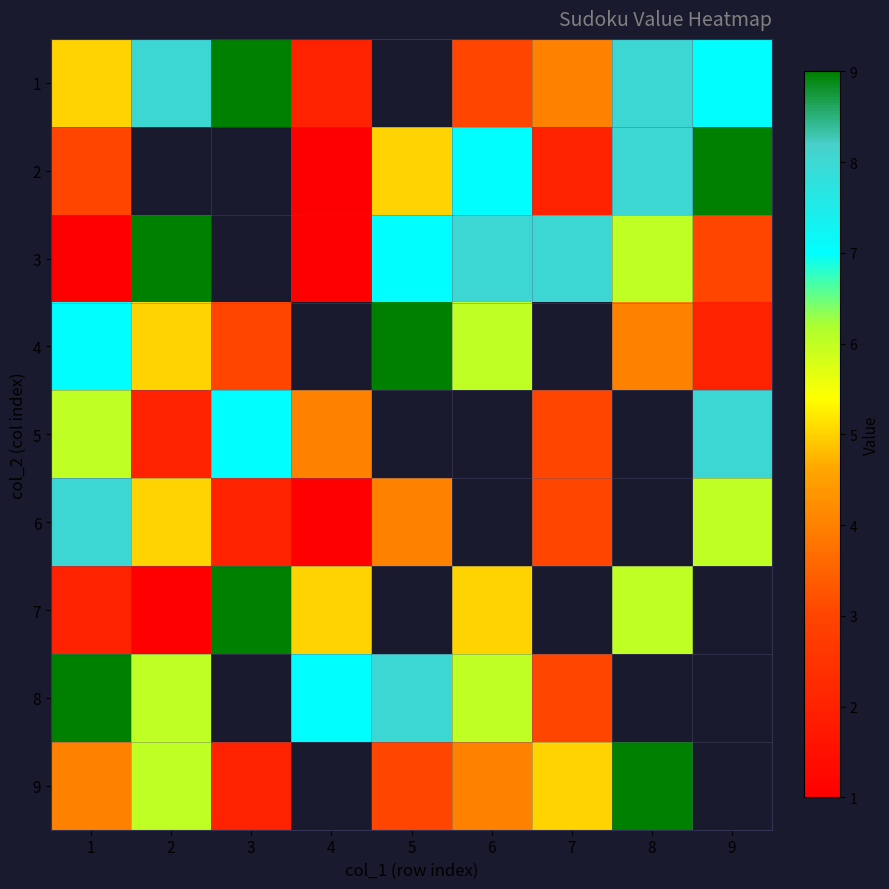

At how many categories does at least one series exceed 5?

9